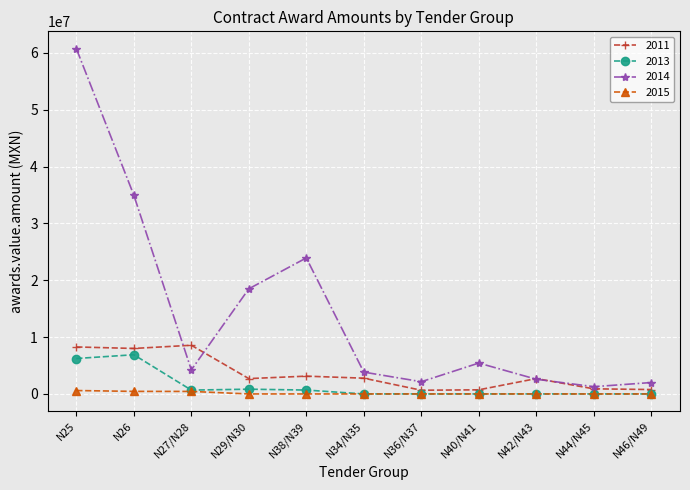

The value of 2014 at N34/N35 is 6271464.3. True or false?

False